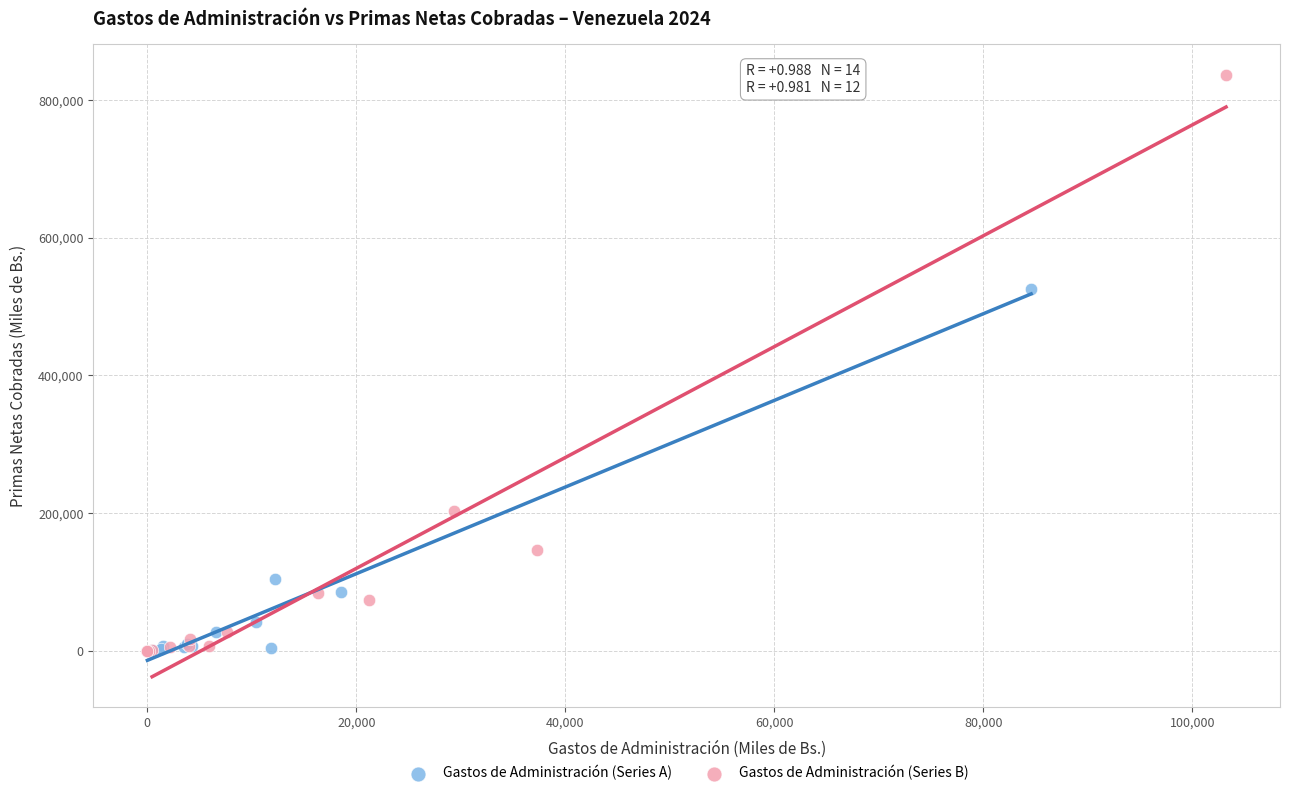

Which series reaches the maximum Y coordinate?

Gastos de Administración (Series B)